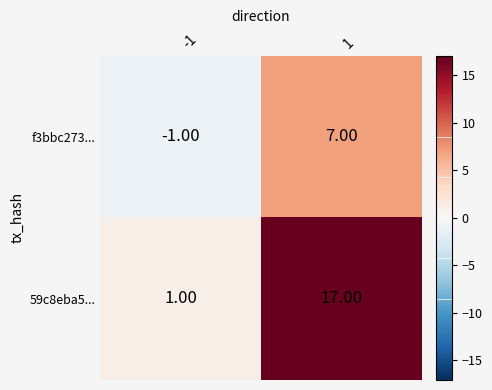

At how many categories does at least one series exceed 15?

1